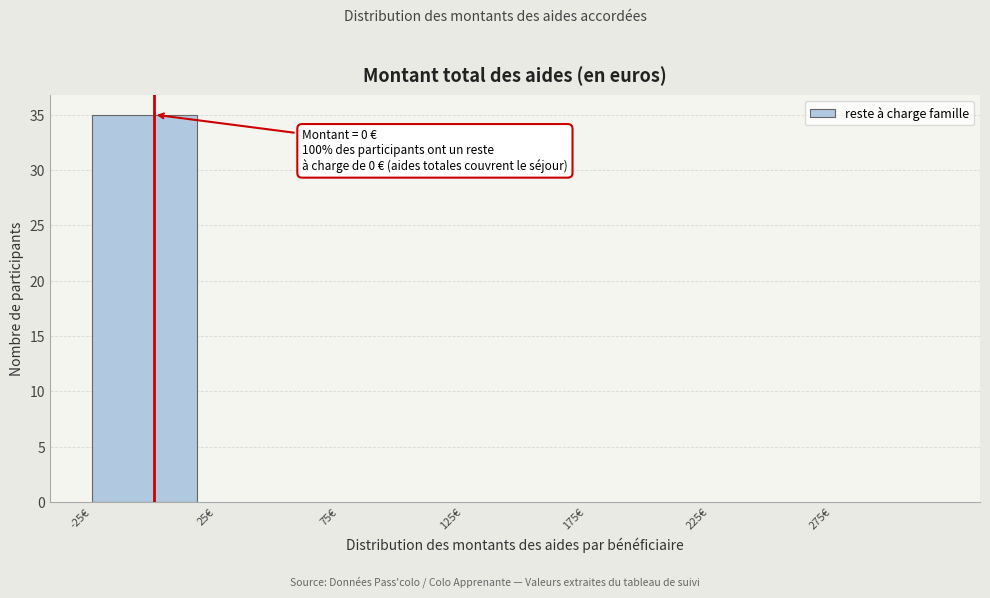

Over which range of the x-axis is the bar tallest?

-25 to 25